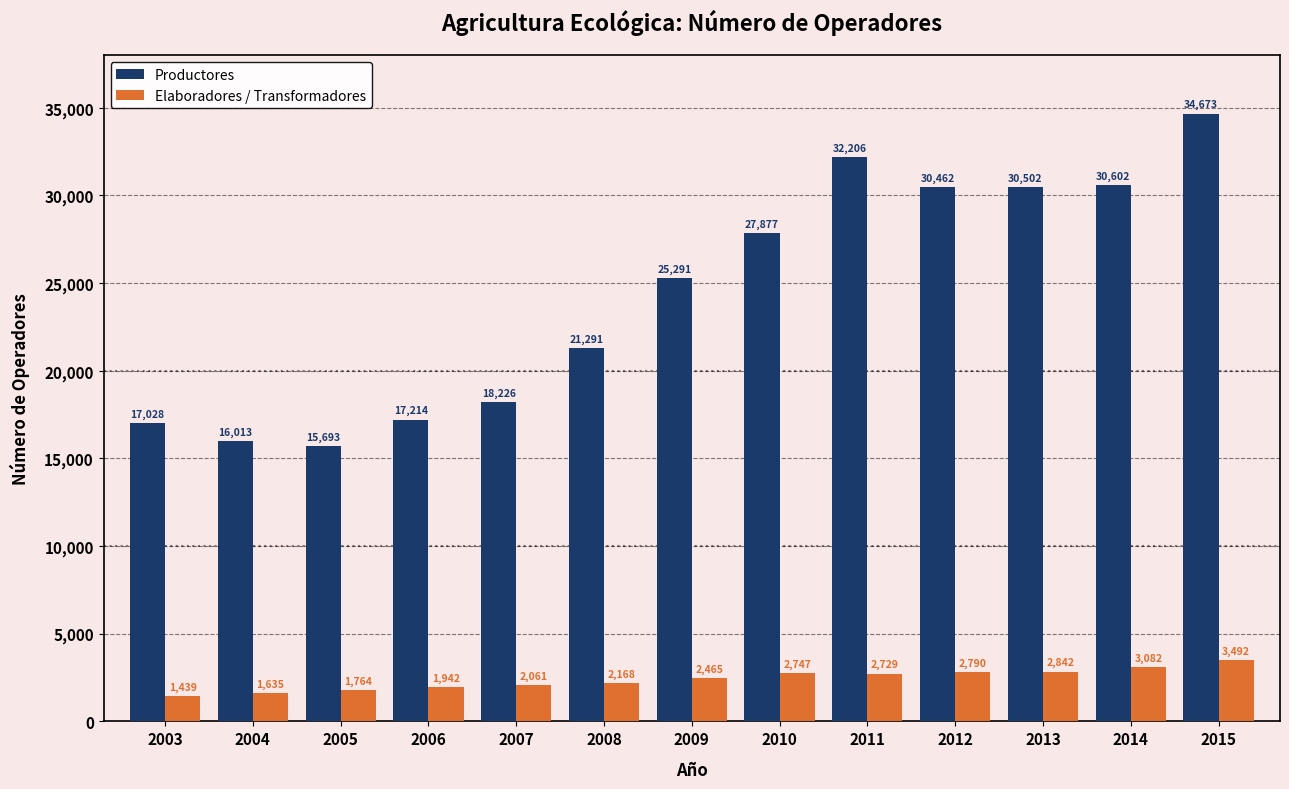

Rank the series by their maximum value, from lowest to highest.

Elaboradores / Transformadores, Productores